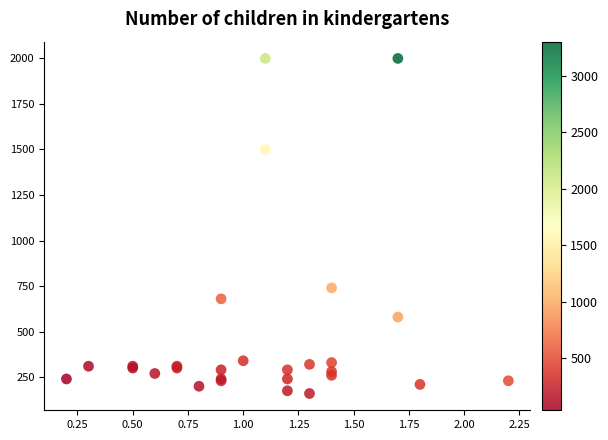

What Y value in the scatter plot is closest to 1080?

740